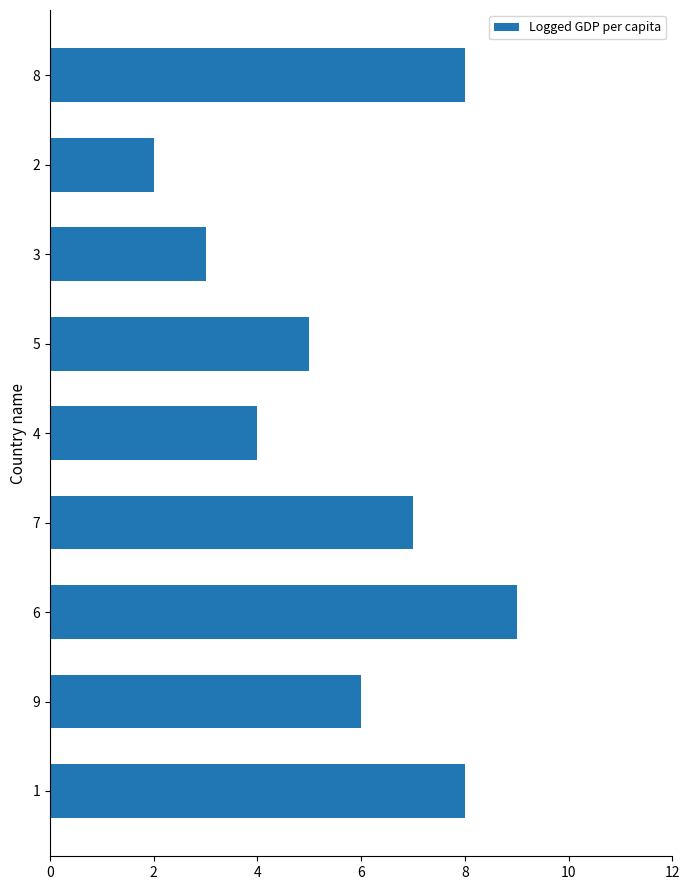

Approximately how many times larger is the value at 8 compared to 9?

1.3